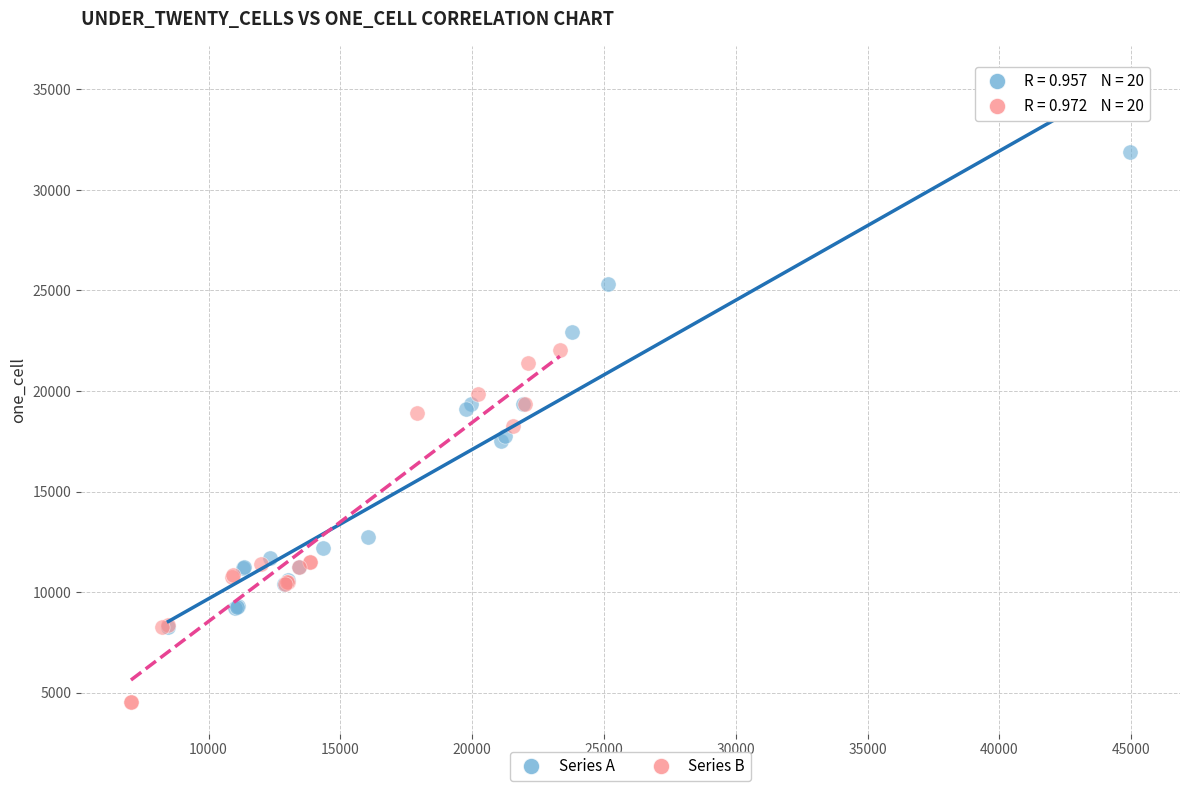

Which series reaches the minimum Y coordinate?

Series B